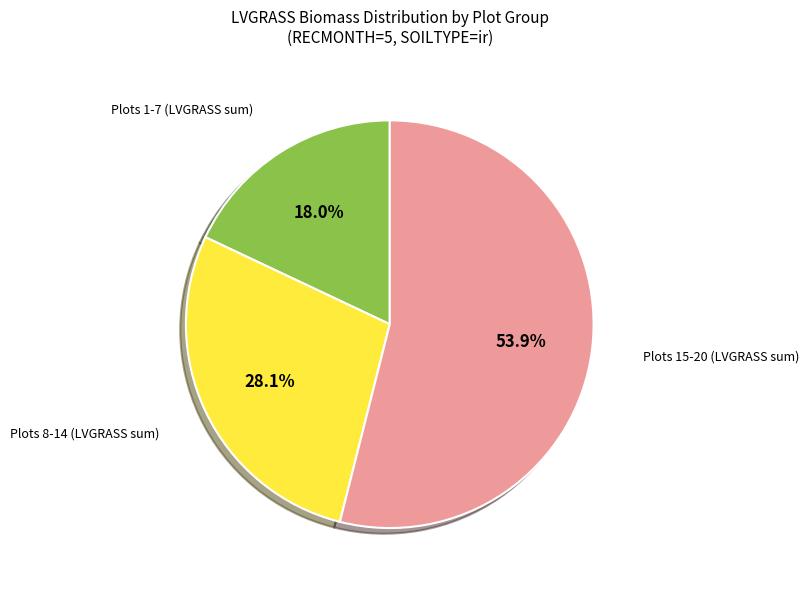

Does any single category account for the majority?

Yes